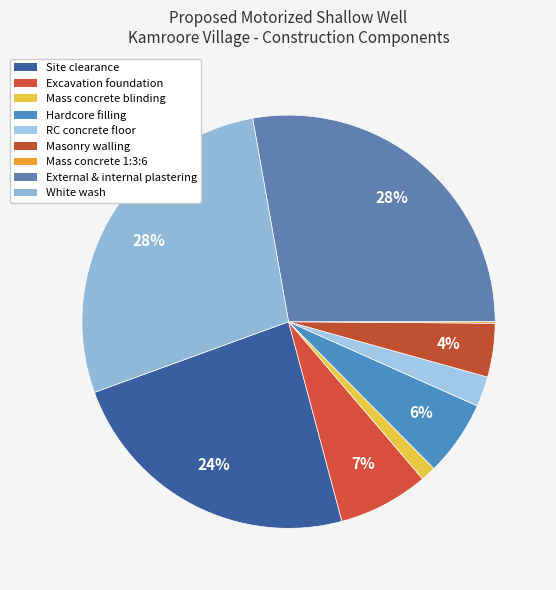

Do White wash and Excavation foundation together represent more than half of the pie?

No